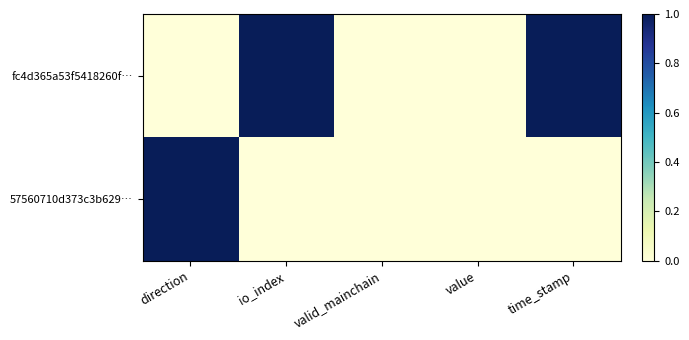

At how many categories does at least one series exceed 0?

3